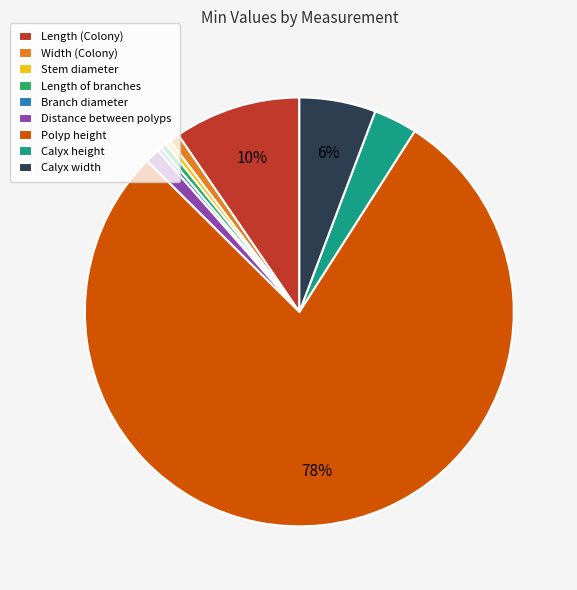

Does Distance between polyps represent more than half of the total?

No